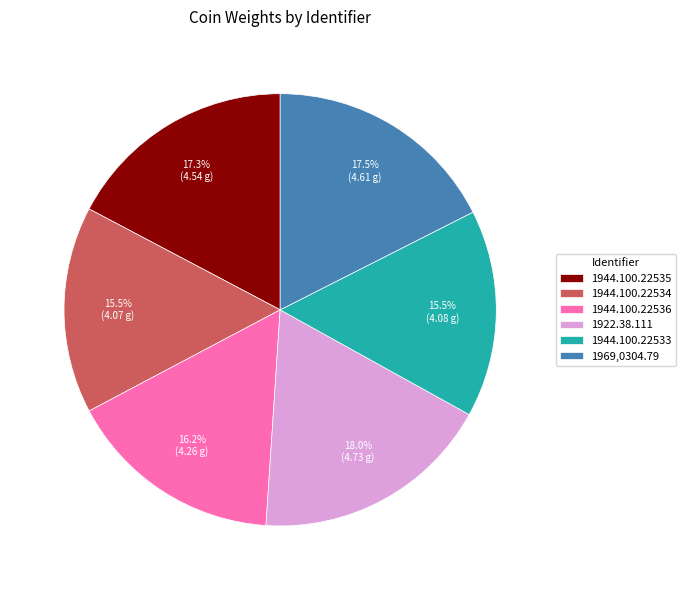

Does 1944.100.22534 account for over 50% of the chart?

No